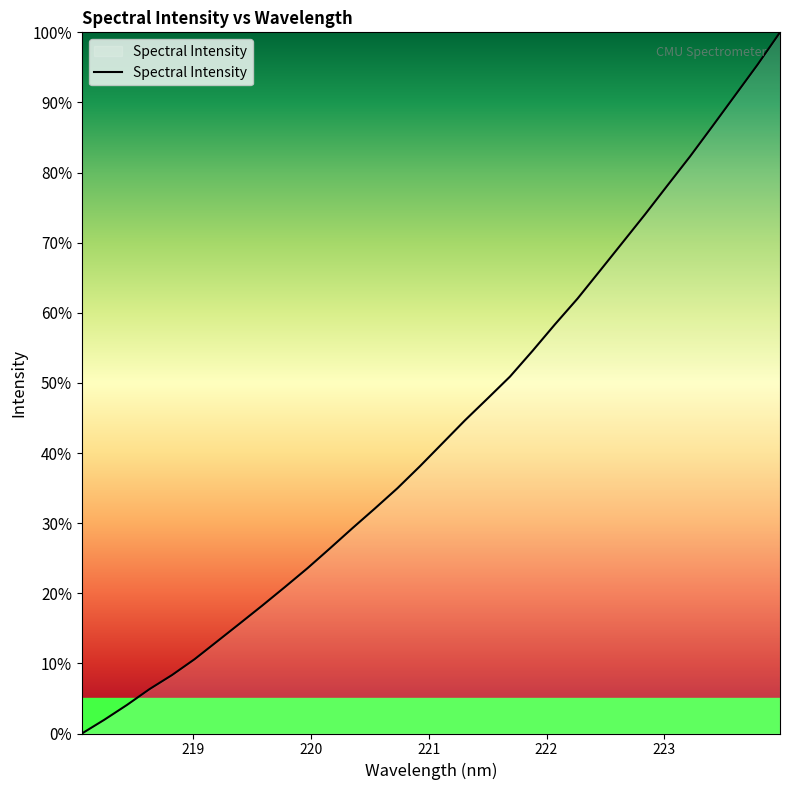

What is the difference between the maximum and minimum values?

100.0